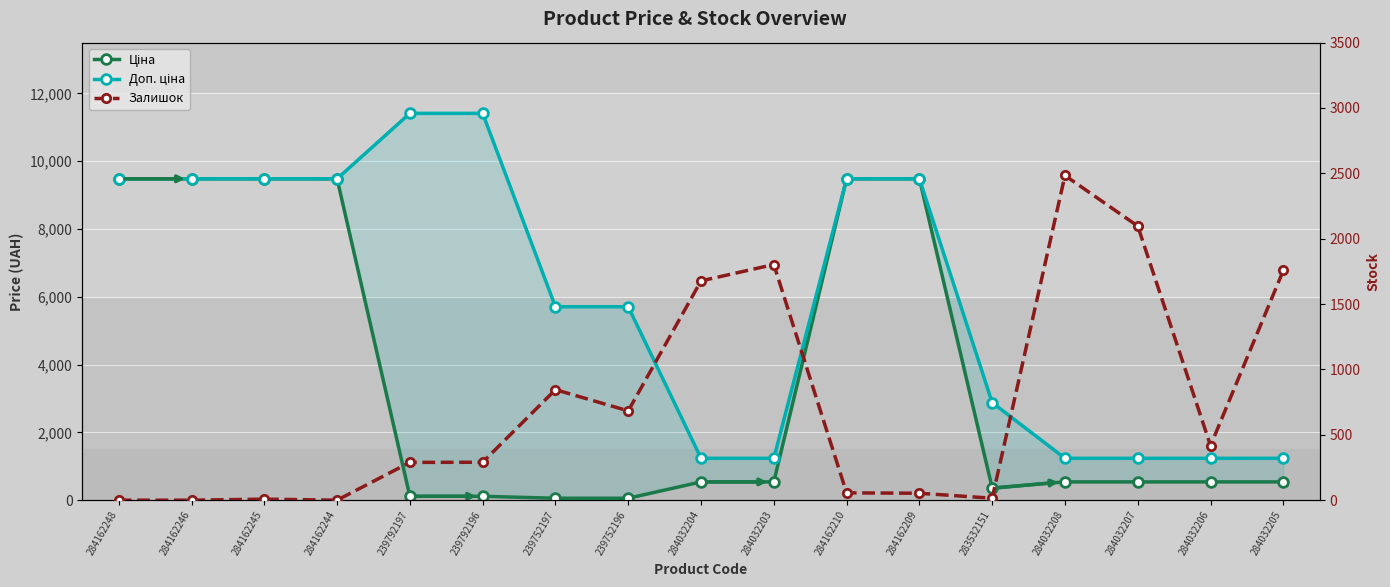

At which category does the chart reach its minimum across all series?

284162248